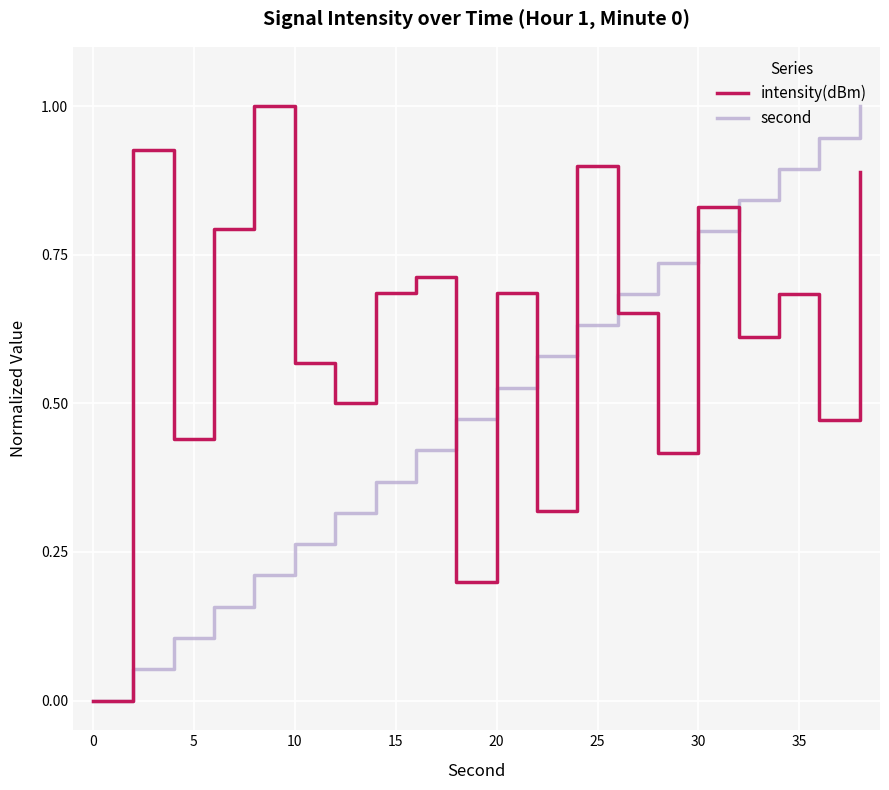

Is this an area chart (filled region under the line)?

No